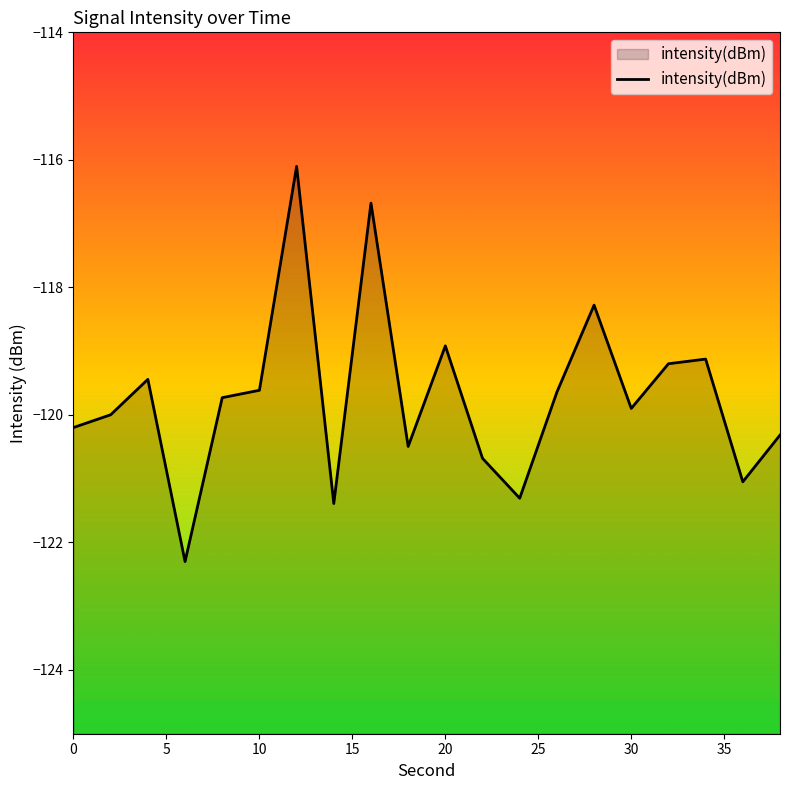

What is the value of the 3rd point from the left?

-119.4